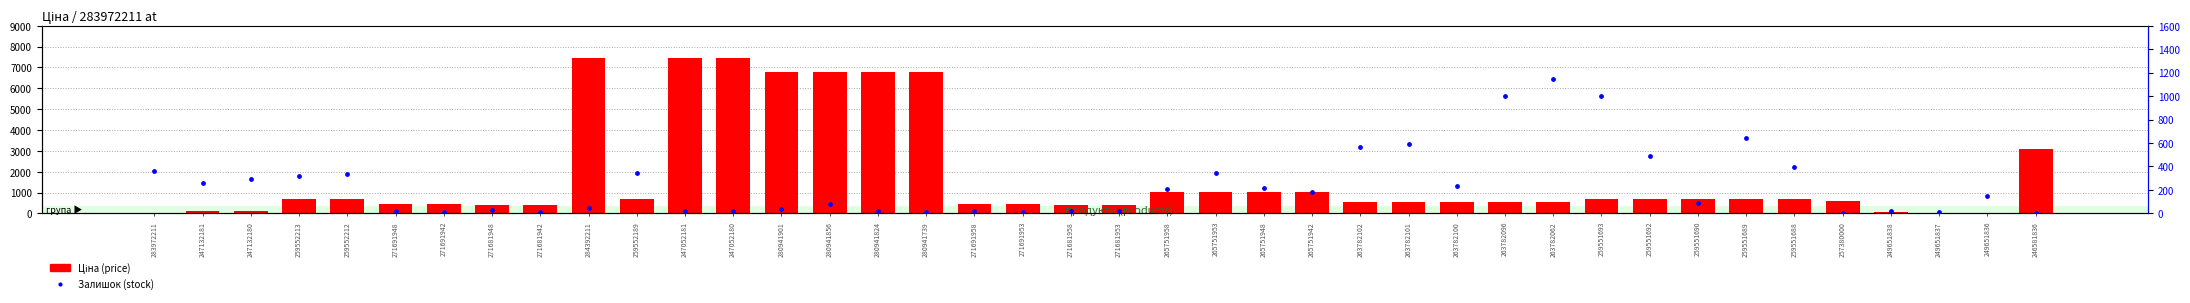

At how many categories does at least one series exceed 2217?

8